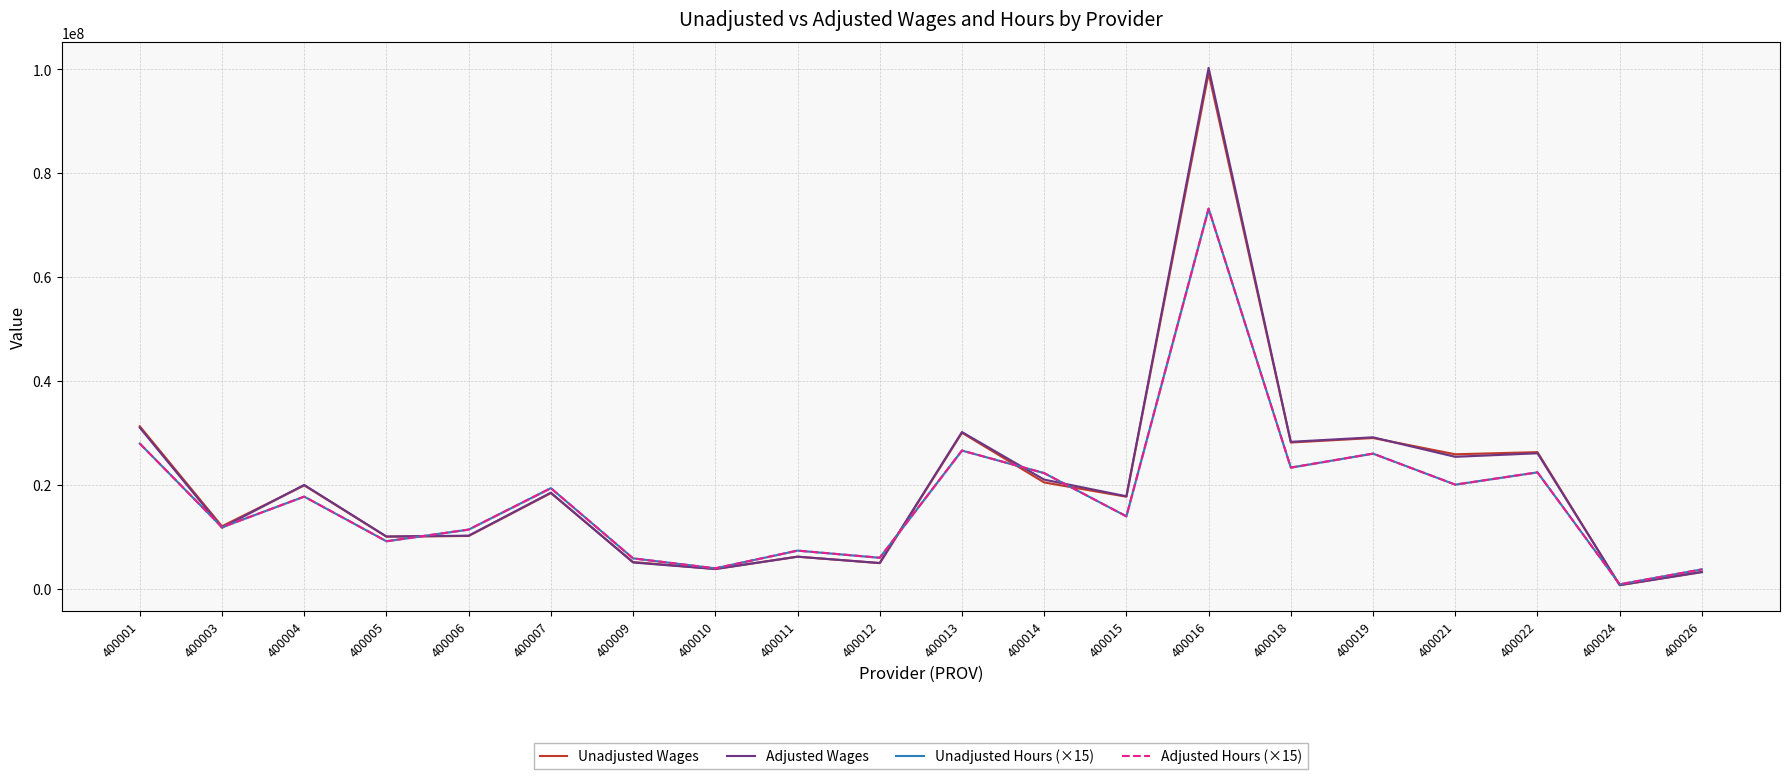

Between 400012 and 400019, which series saw the biggest shift?

Adjusted Wages